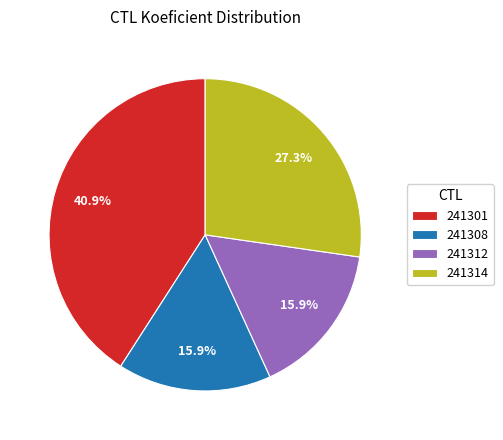

Does any single category account for the majority?

No